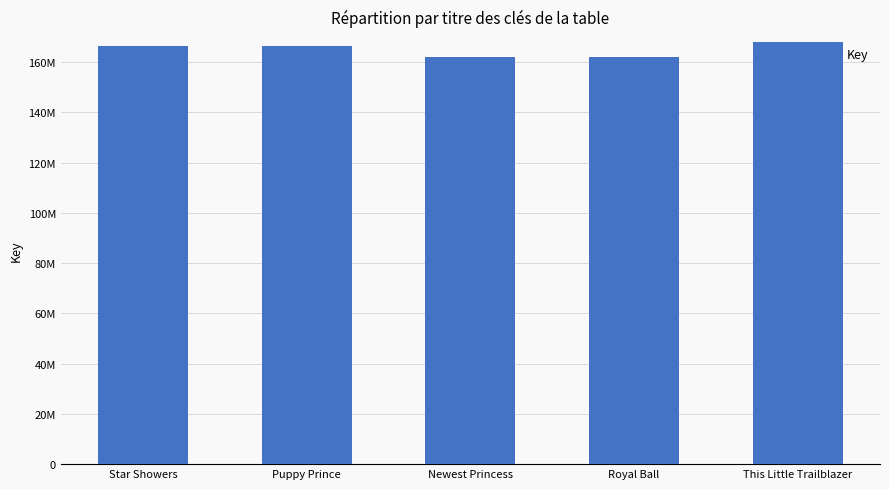

Rank the categories by value from lowest to highest.

Newest Princess, Royal Ball, Puppy Prince, Star Showers, This Little Trailblazer